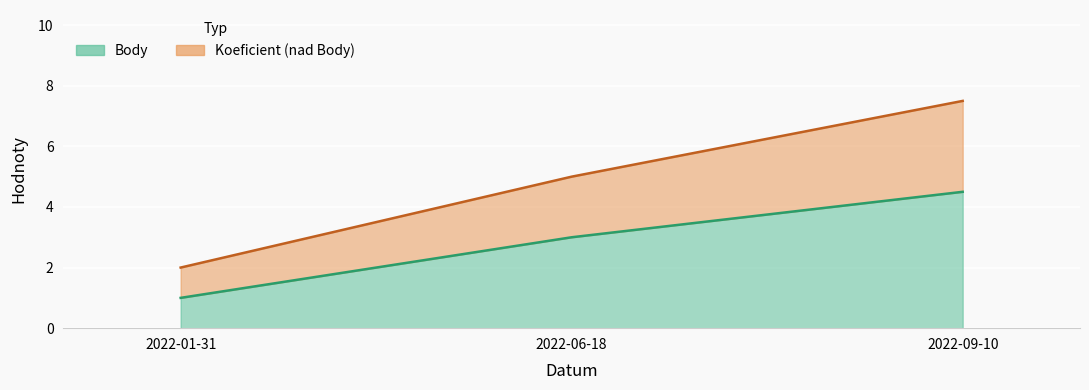

What is the sum of all Body values?

8.5